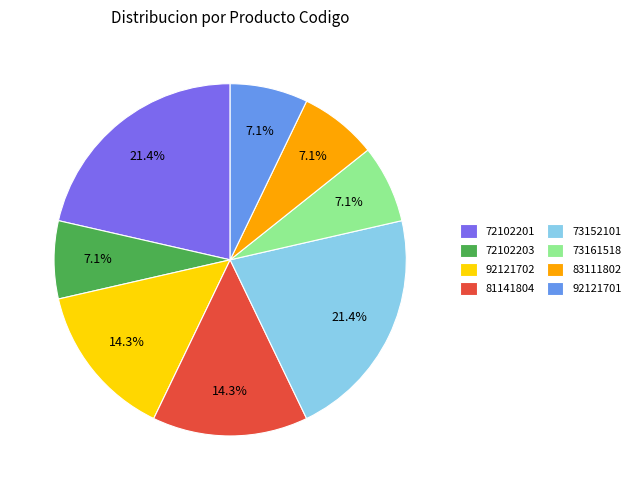

Count the number of slices in the pie.

8